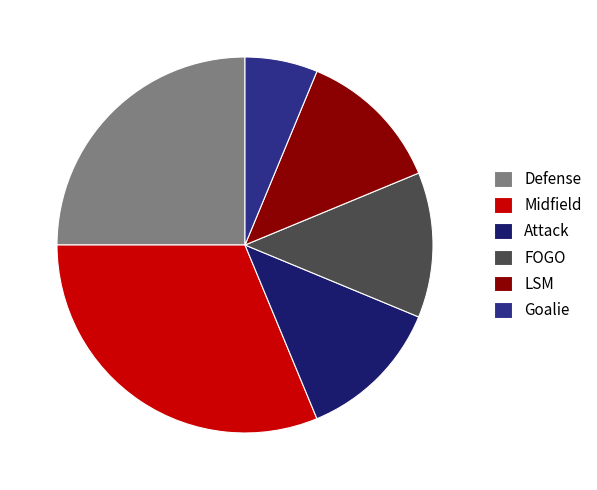

What is the ratio of the value at Attack to the value at FOGO?

1.0